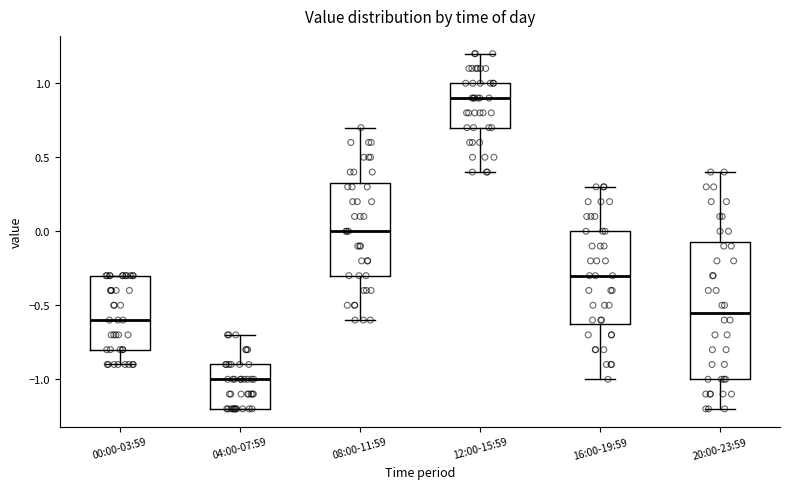

Which box's median line is the highest?

12:00-15:59